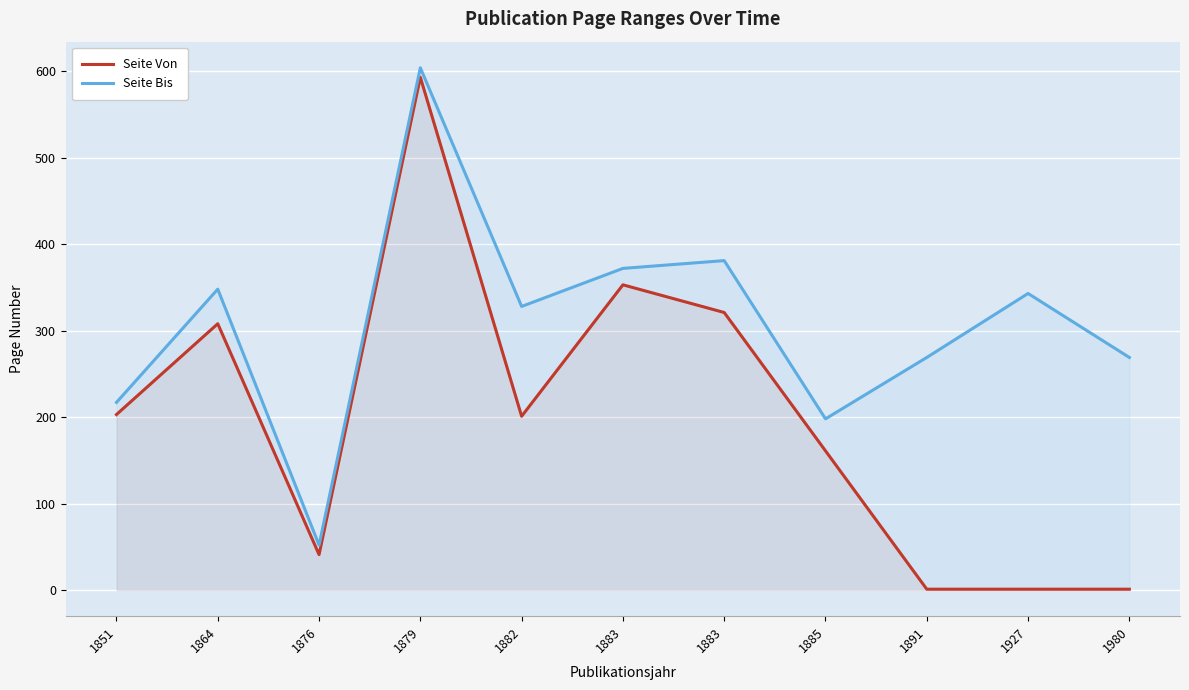

How many distinct data groups are displayed?

2